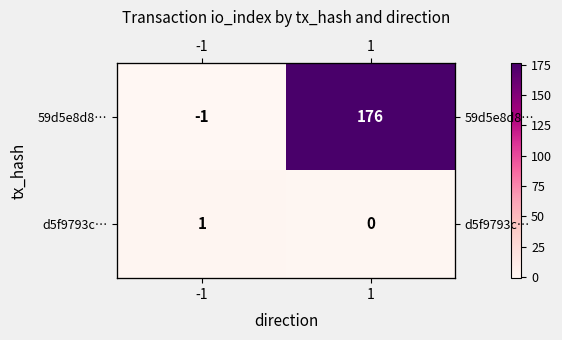

The d5f9793c… series shows 0 at 1. True or false?

True